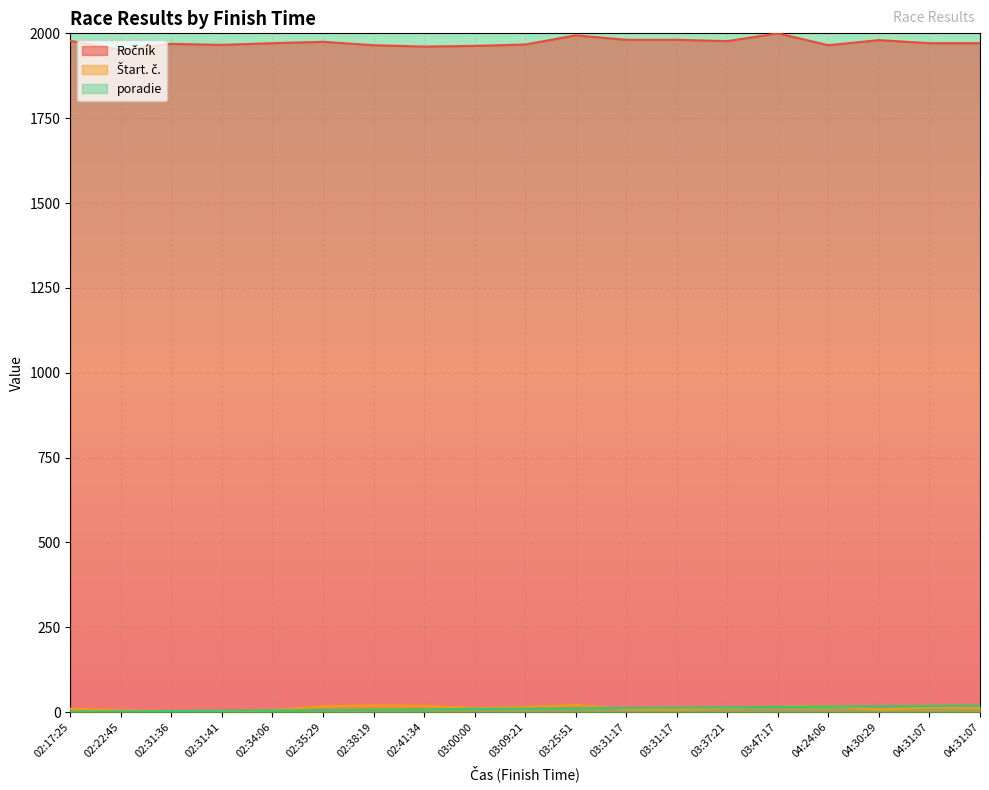

Rank the categories by poradie value from highest to lowest.

04:31:07, 04:31:07, 04:30:29, 04:24:06, 03:47:17, 03:37:21, 03:31:17, 03:31:17, 03:25:51, 03:09:21, 03:00:00, 02:41:34, 02:38:19, 02:35:29, 02:34:06, 02:31:41, 02:31:36, 02:22:45, 02:17:25